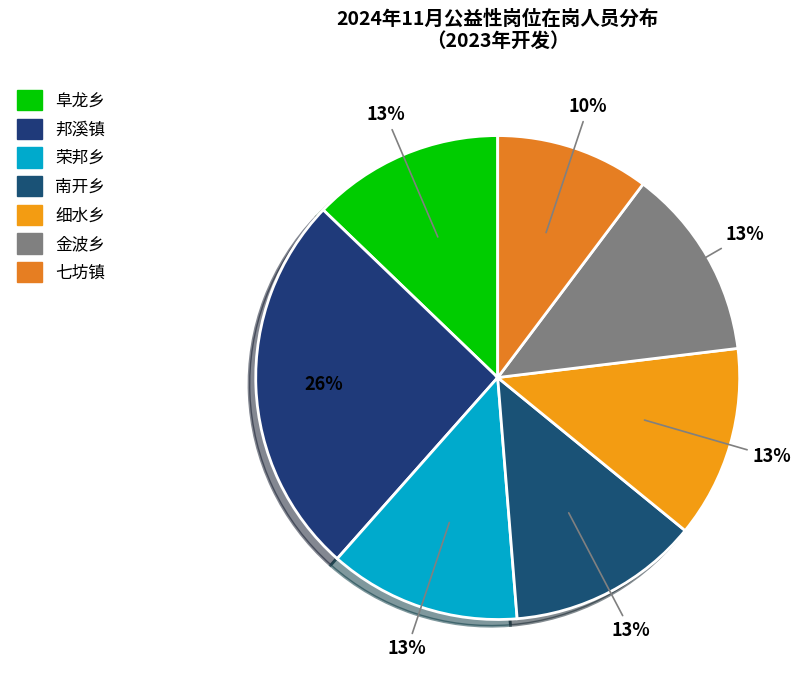

What percentage is the 七坊镇 slice, to the nearest percent?

10%